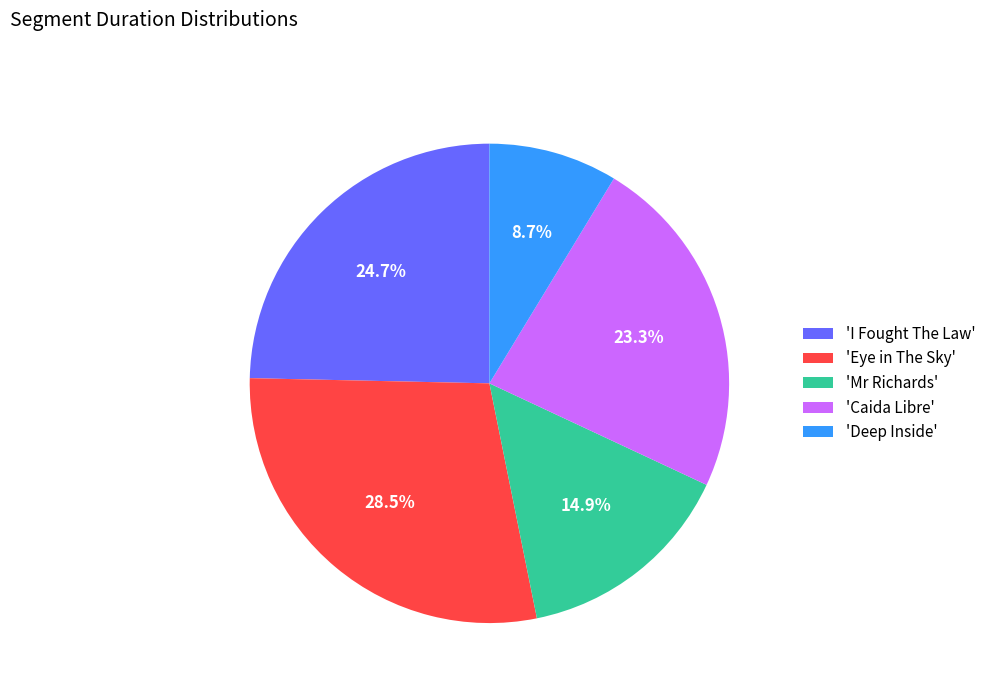

Does 'Caida Libre' account for over 50% of the chart?

No